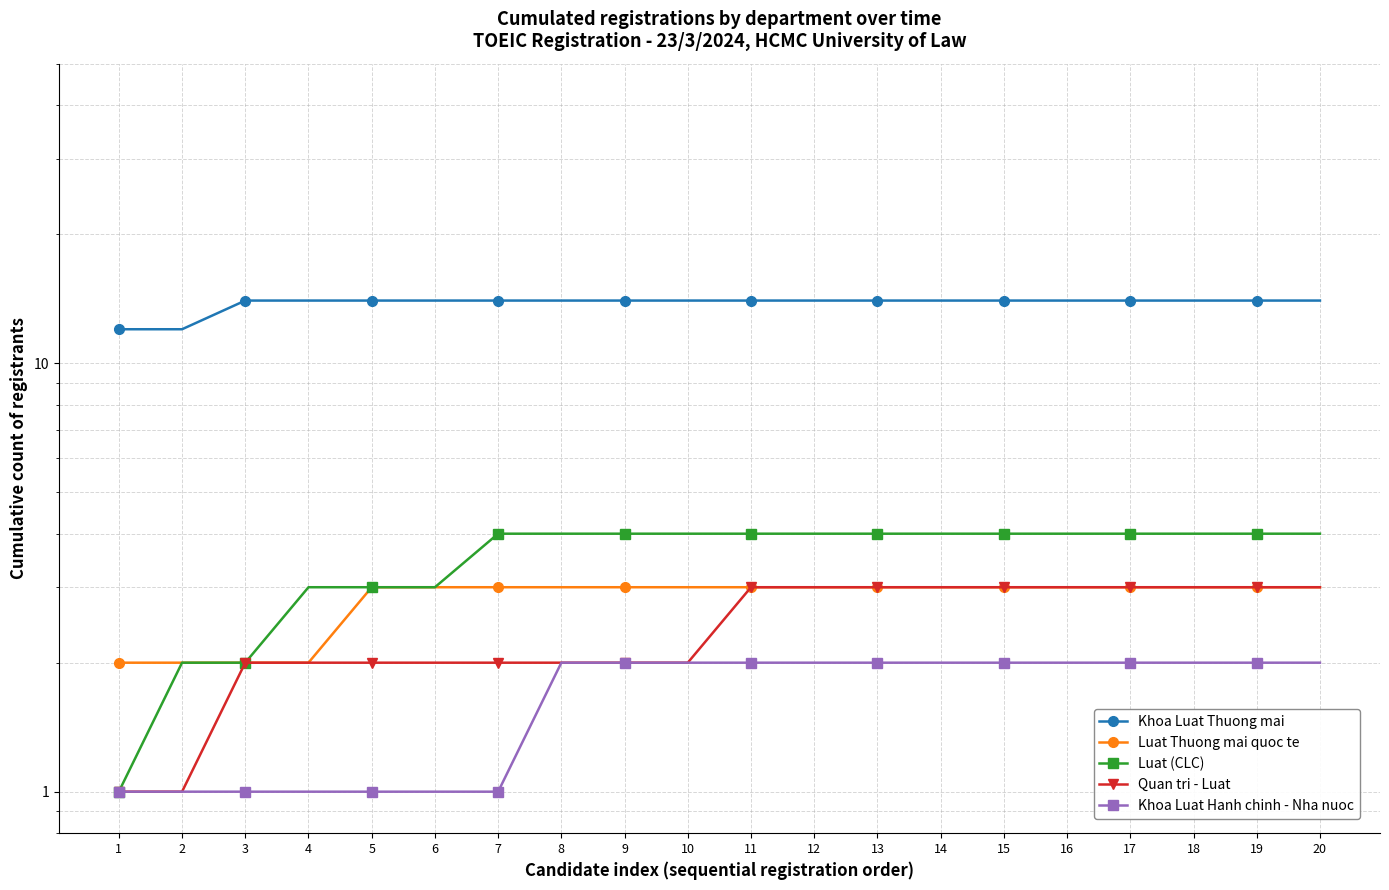

True or false: Luat Thuong mai quoc te has more than 0 points higher than both neighbors.

False